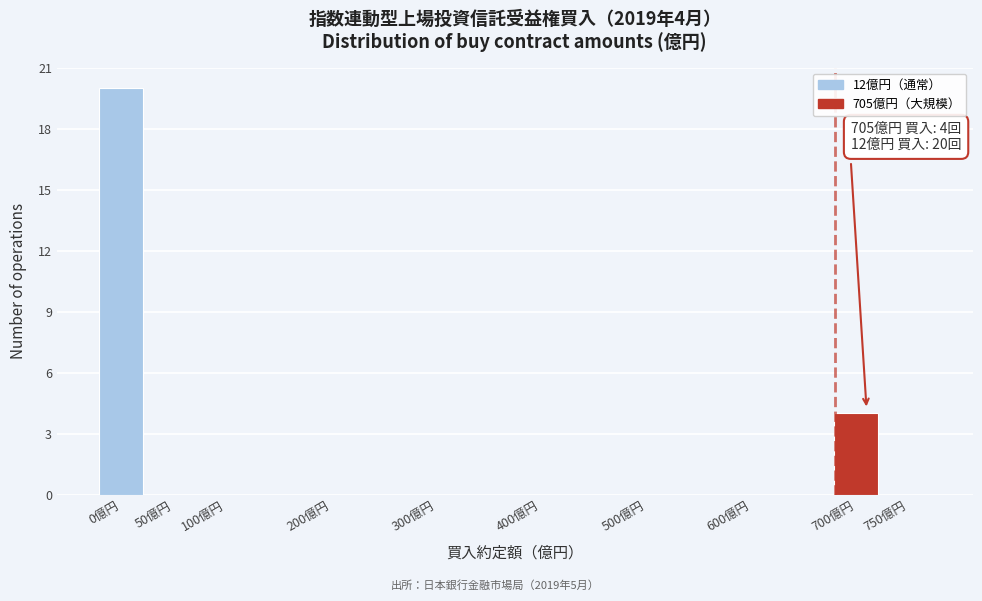

Reading left to right, list all the values displayed in this chart.

0億円=20	50億円=0	100億円=0	200億円=0	300億円=0	400億円=0	500億円=0	600億円=0	700億円=4	750億円=0